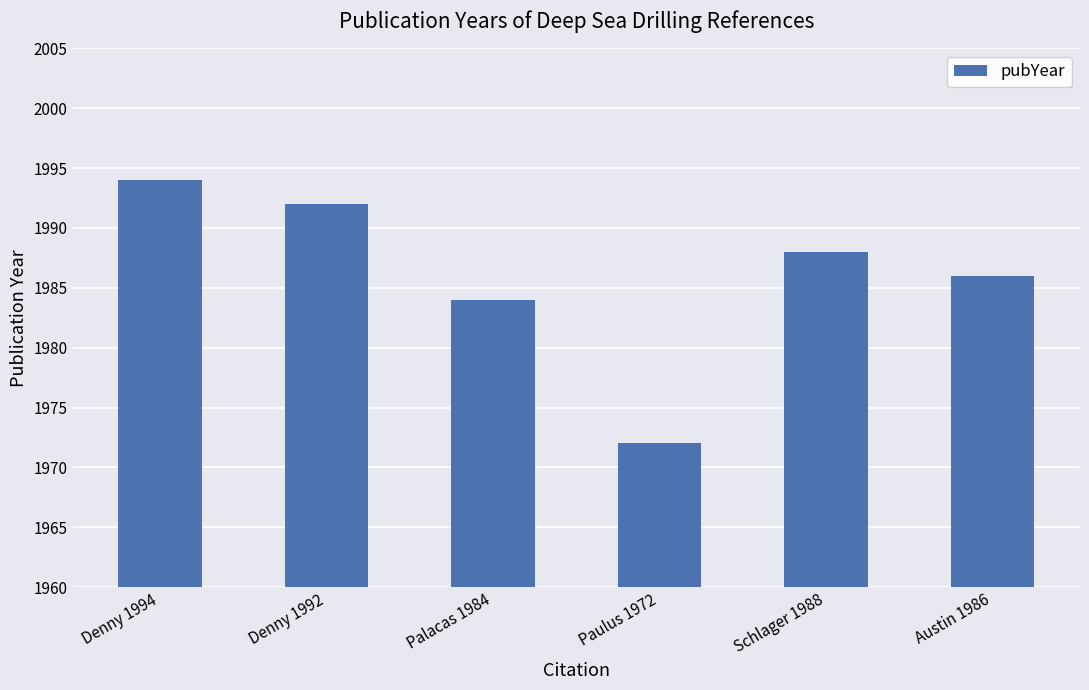

Which category has the highest value across all series?

Denny 1994